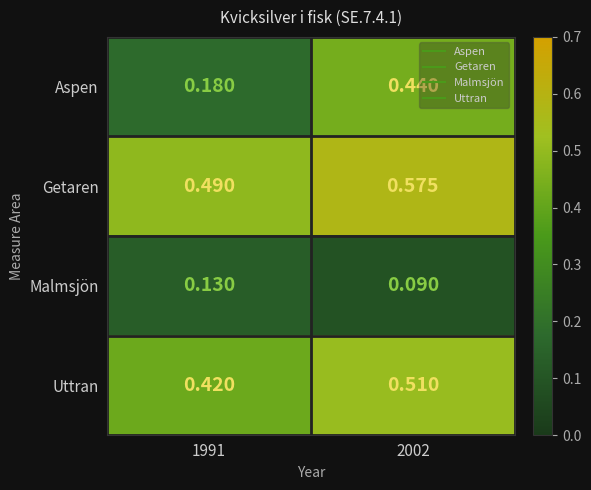

At which category is the sum across all series the highest?

2002